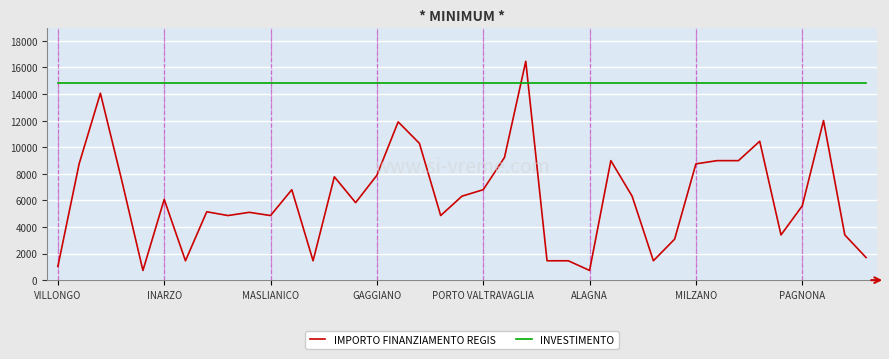

What is the average value of the INVESTIMENTO series?

14817.6